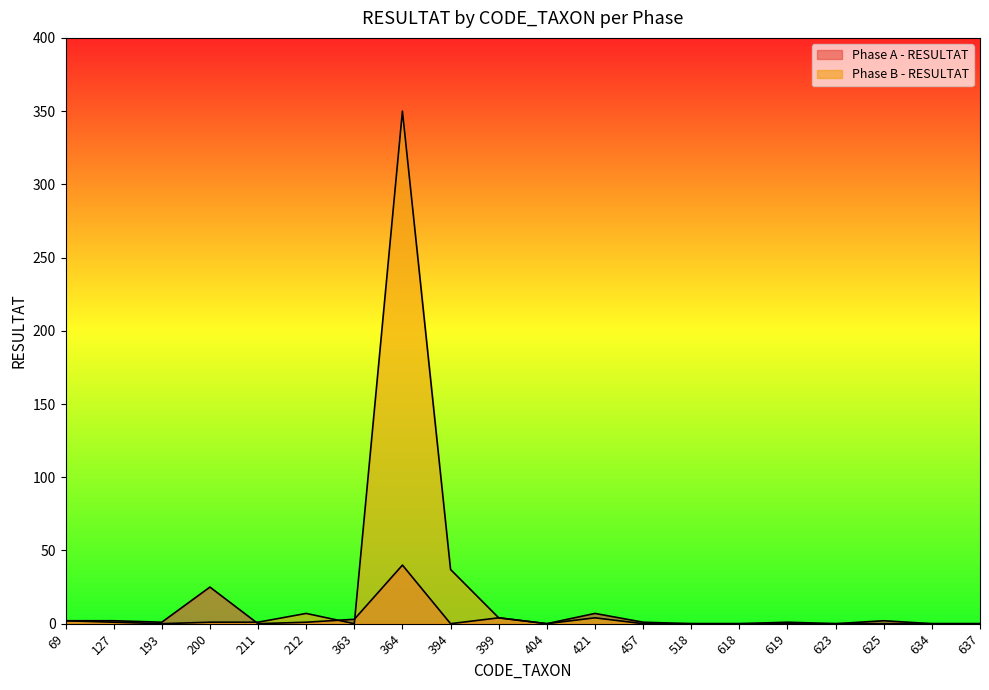

Between 200 and 625, which is larger?

200